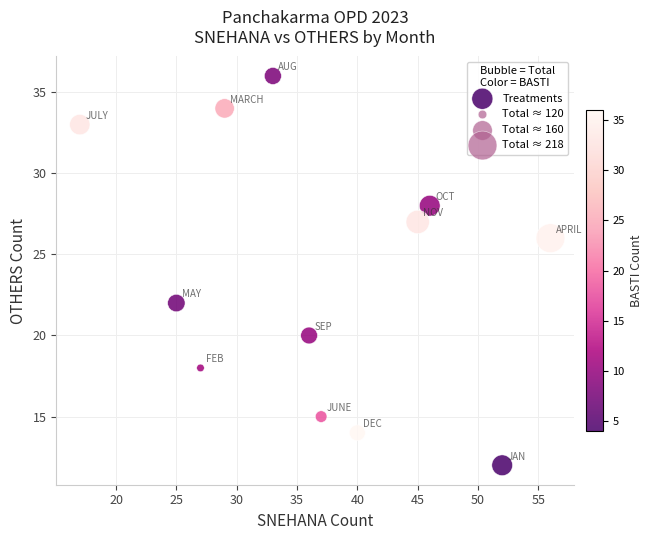

What is the average Y value?

24